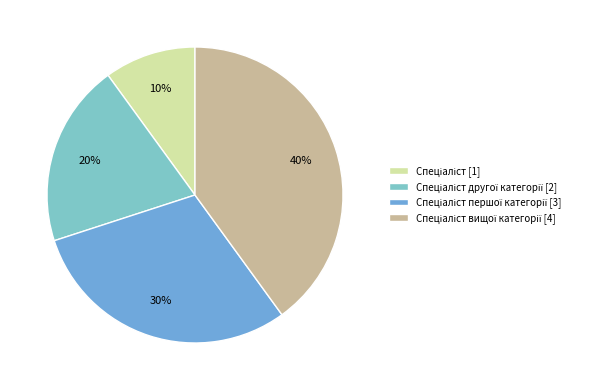

Is there a majority slice in this chart?

No